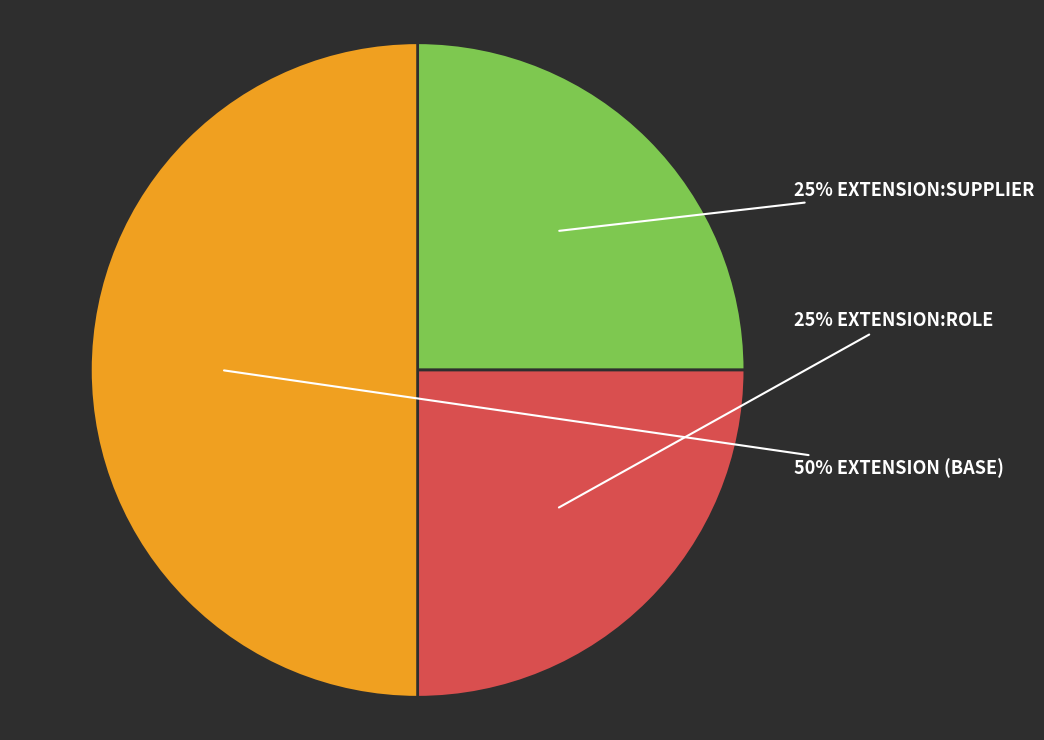

To the nearest percent, what is the difference between the largest and smallest slice percentages?

25%